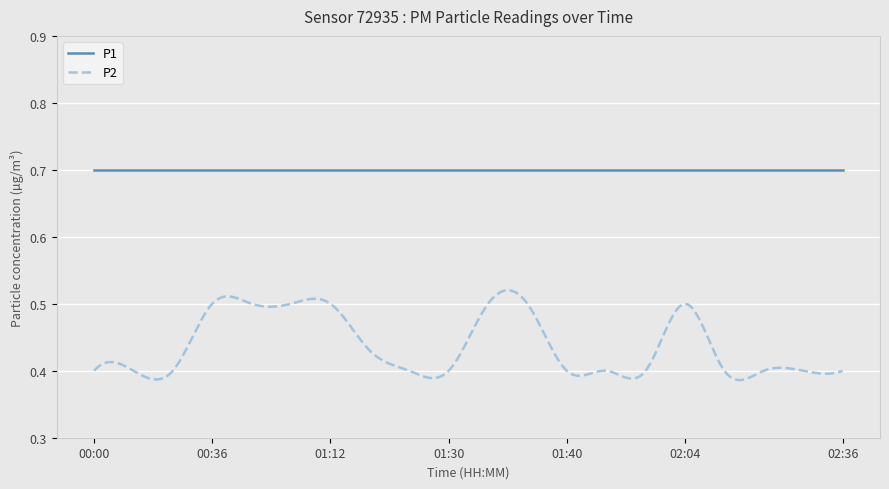

Rank the series by their average value, from lowest to highest.

P2, P1